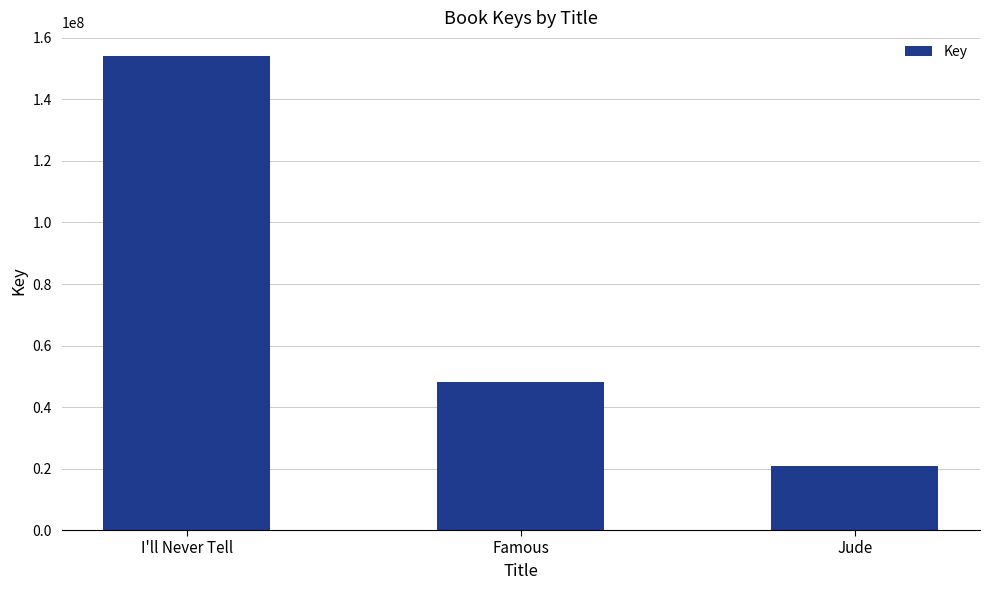

How many data points are less than 48183616?

1